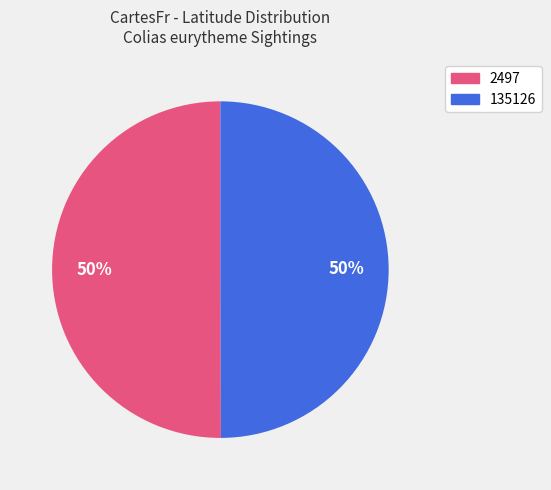

To the nearest percent, what percentage of the pie is 2497?

50%